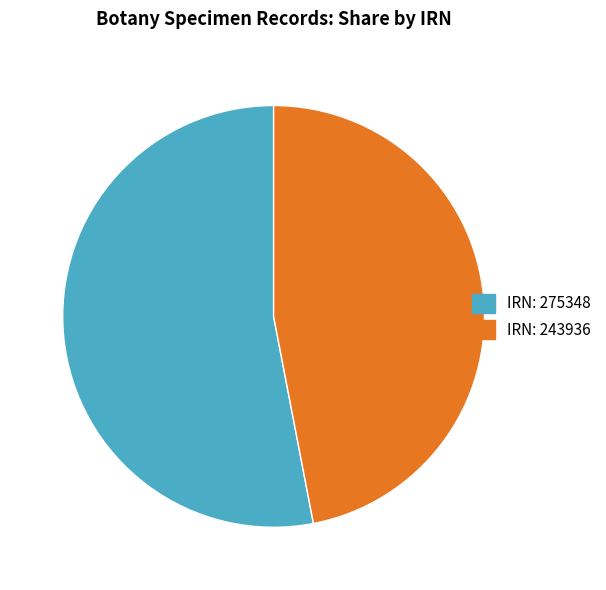

Is there a majority slice in this chart?

Yes